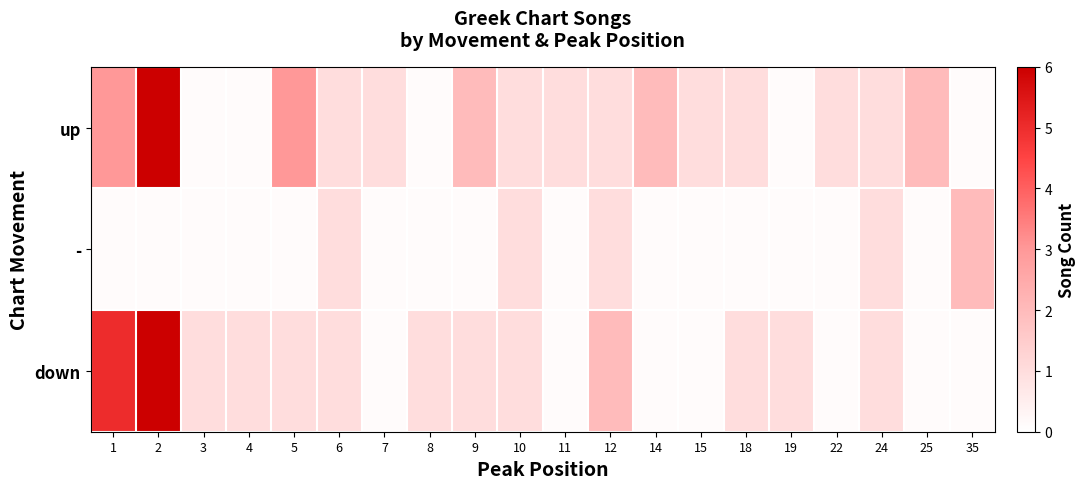

Count the number of categories in the chart.

20